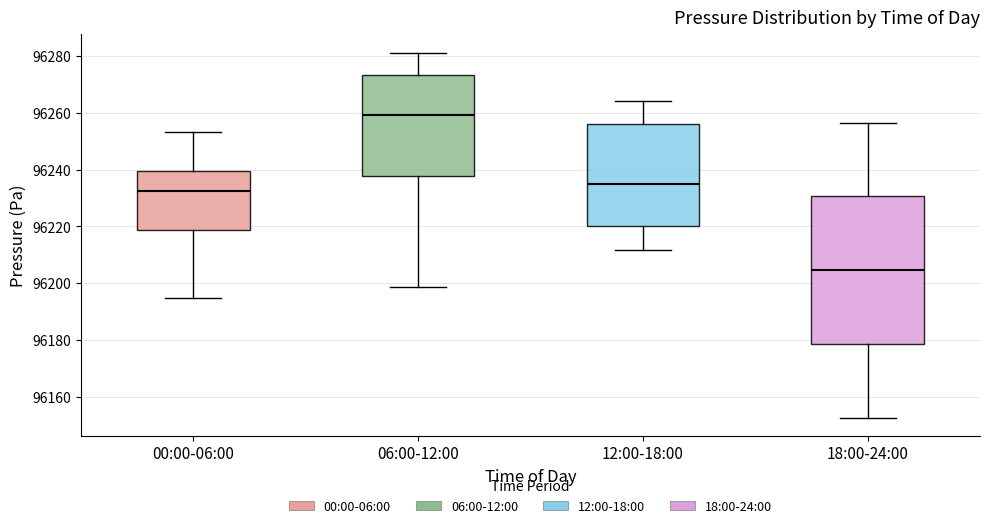

Reading left to right, transcribe this box plot: for each box, give where its median line is, the range the box spans, and where its two whiskers end, as read against the y-axis. The values are not printed on the chart, so give them approximately, as read against the axis.

00:00-06:00: median 96232, box 96218 to 96240, whiskers 96194 to 96254
06:00-12:00: median 96260, box 96238 to 96274, whiskers 96198 to 96282
12:00-18:00: median 96236, box 96220 to 96256, whiskers 96212 to 96264
18:00-24:00: median 96204, box 96178 to 96230, whiskers 96152 to 96256